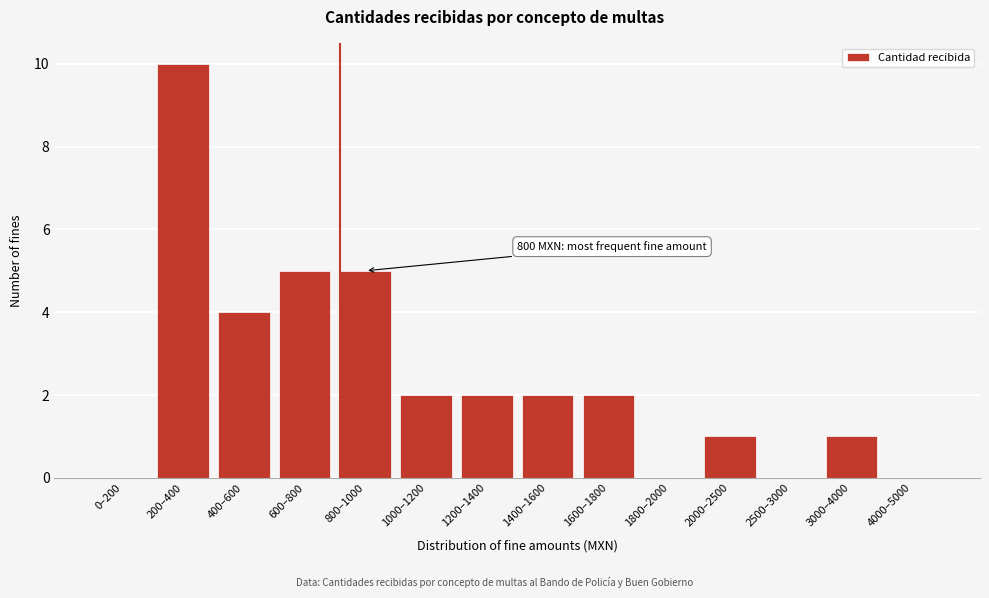

Reading right to left, transcribe all the data shown in this chart.

4000–5000=0	3000–4000=1	2500–3000=0	2000–2500=1	1800–2000=0	1600–1800=2	1400–1600=2	1200–1400=2	1000–1200=2	800–1000=5	600–800=5	400–600=4	200–400=10	0–200=0